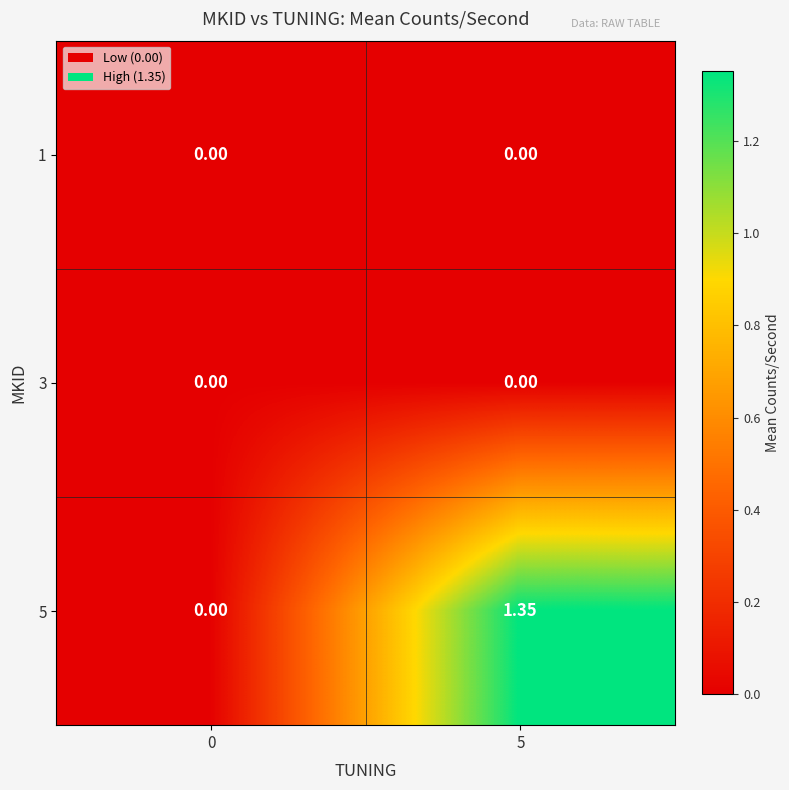

Is the value of 1 at 0 greater than the value of 5 at 5?

No